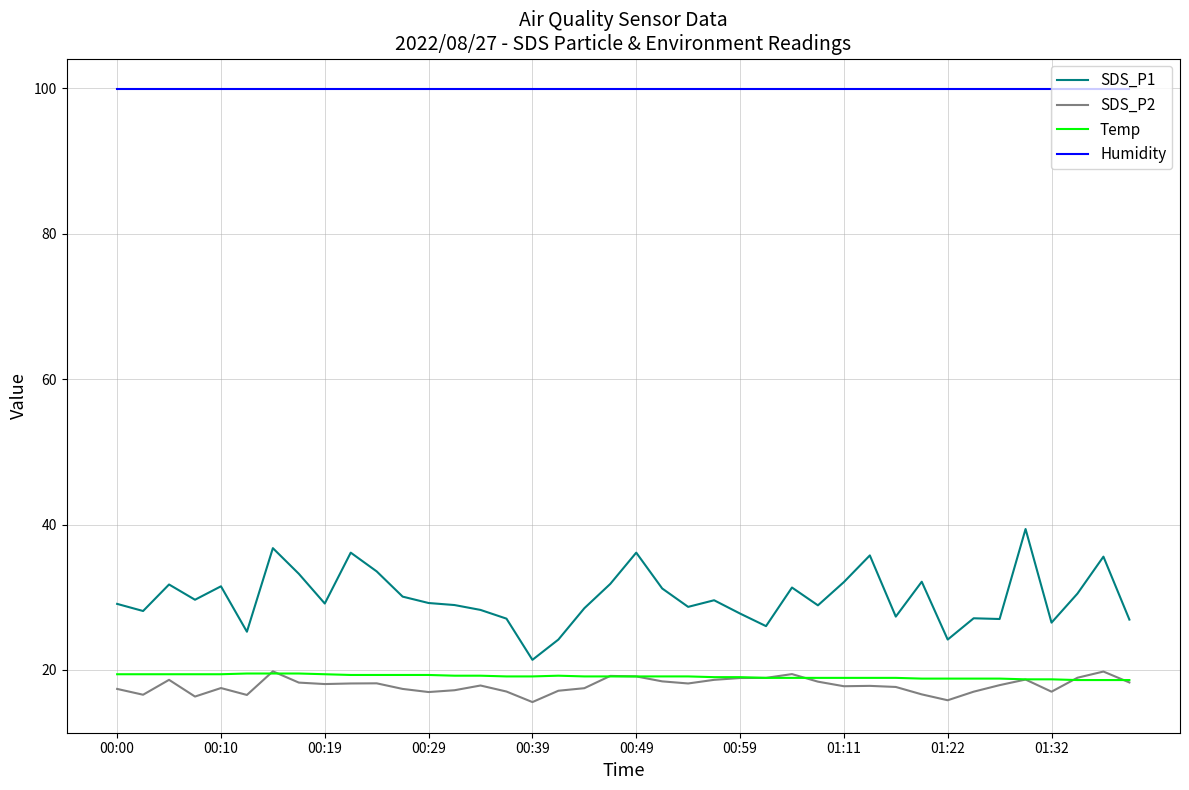

What is the lowest value of the Humidity series?

99.9